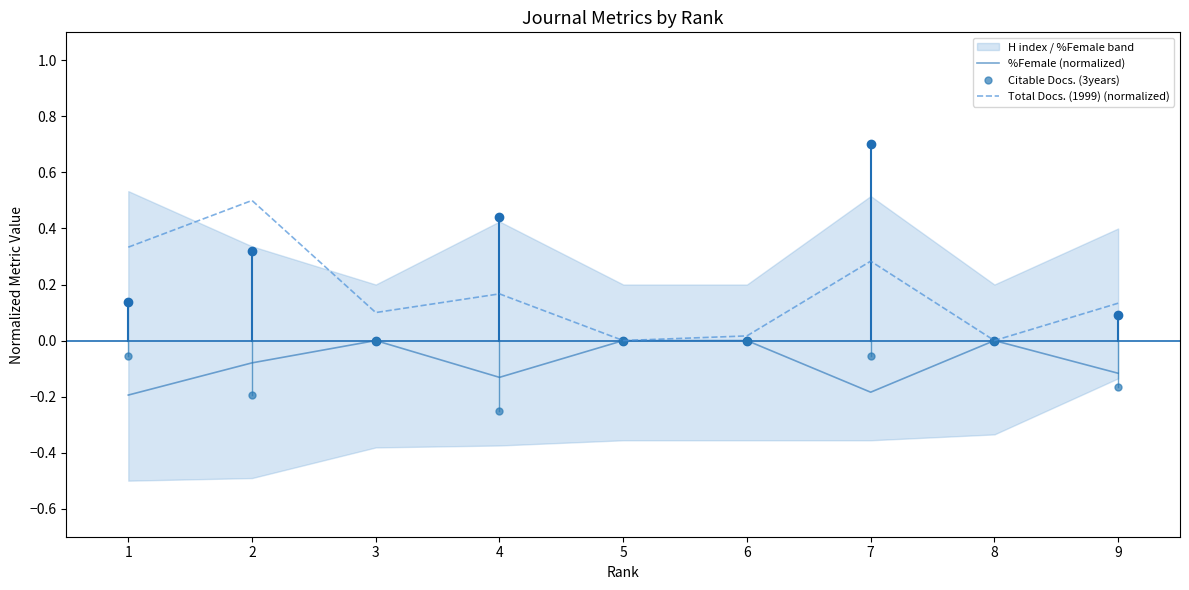

At 8, list the series in order from largest to smallest.

%Female (normalized), Total Docs. (1999) (normalized)